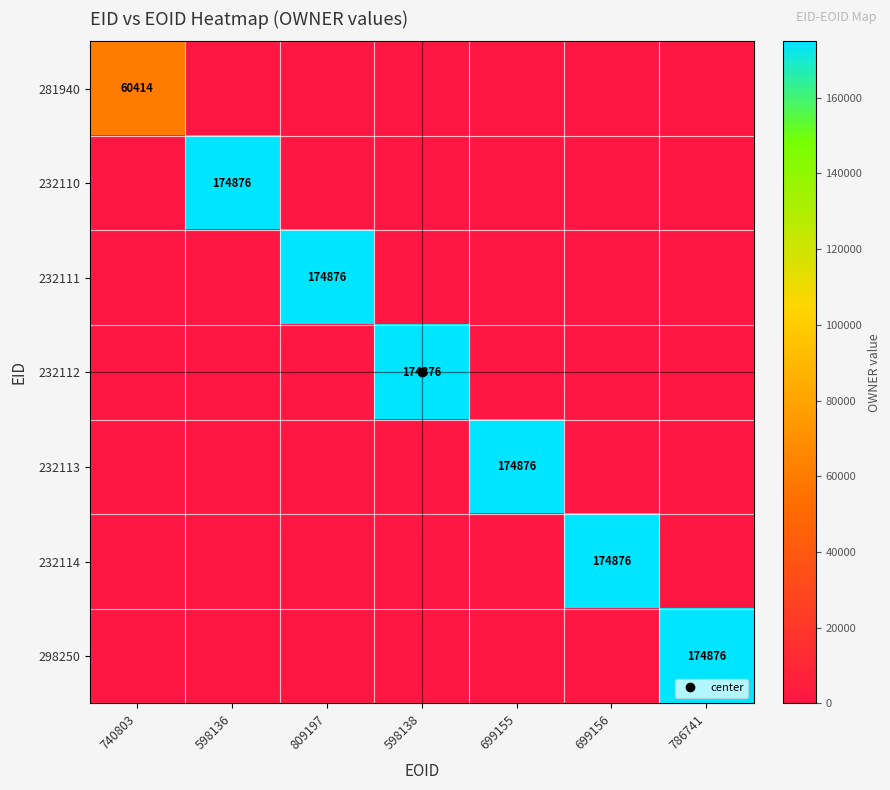

What is the greatest value displayed?

174876